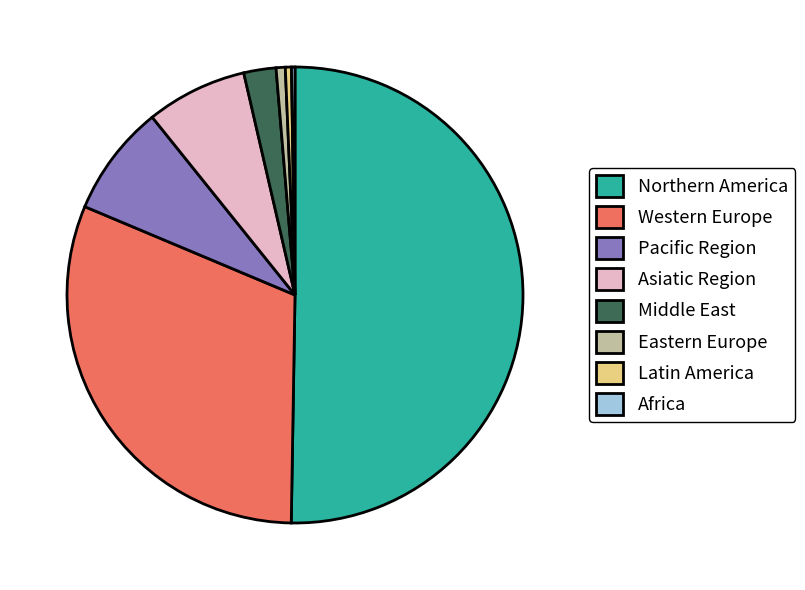

True or false: Northern America accounts for 45% of the total.

False